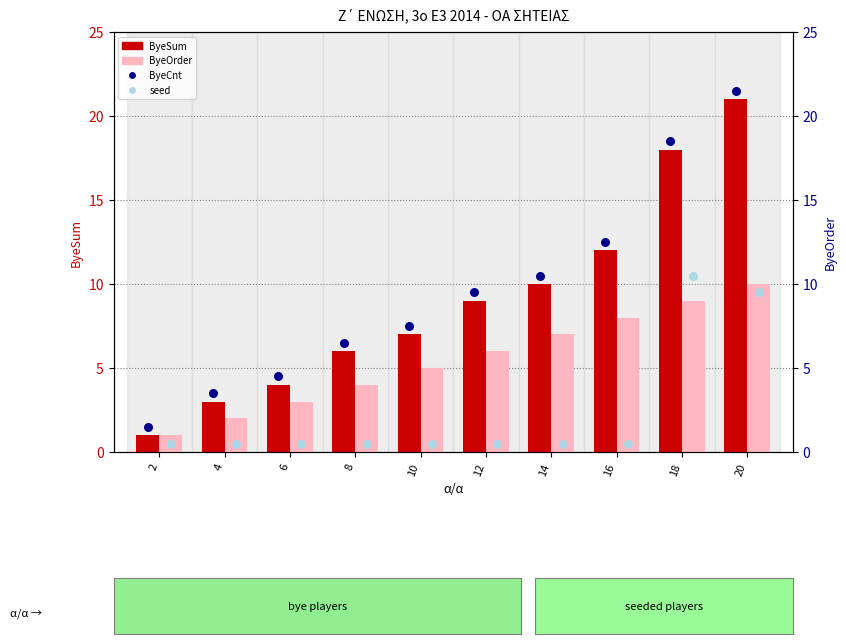

Which series reaches the maximum Y coordinate?

ByeCnt